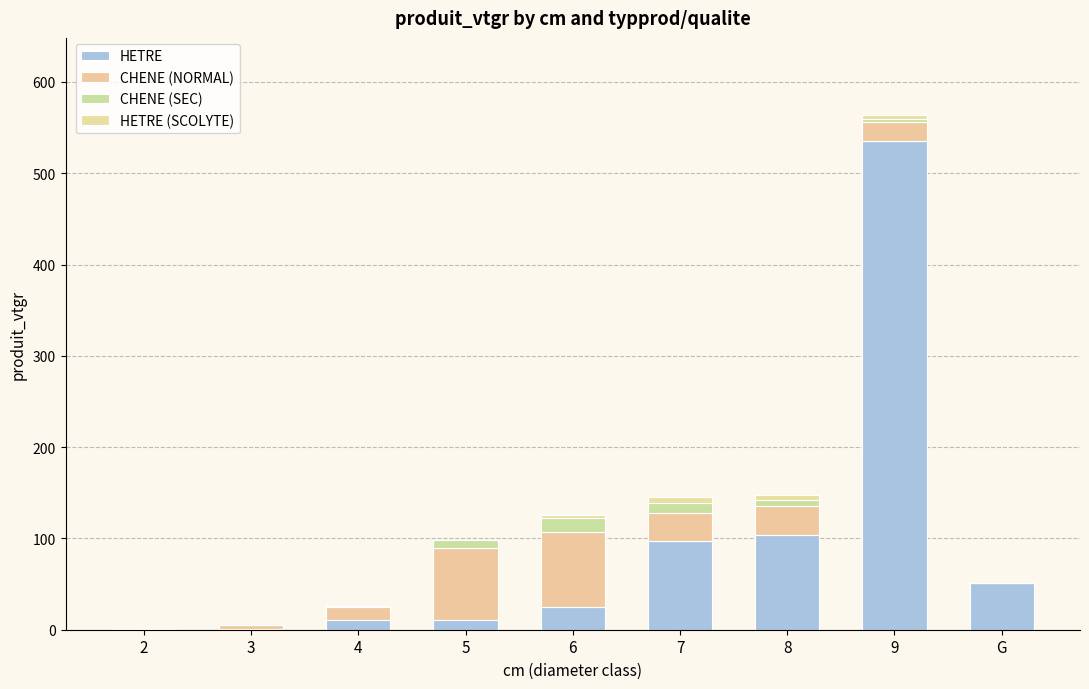

What is the label of the 3rd bar from the right?

8